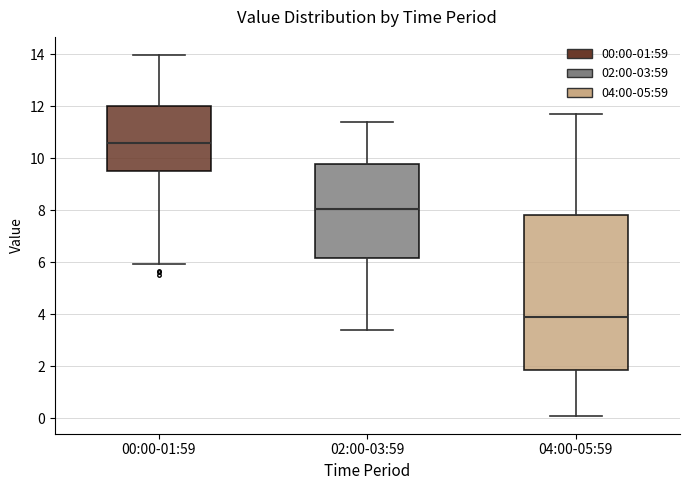

Which box has the lowest median line?

04:00-05:59